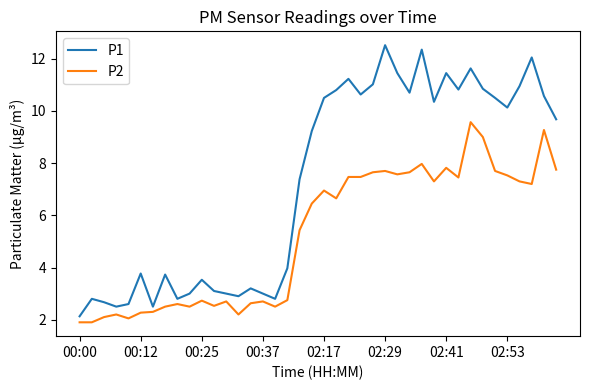

What is the minimum value shown in the chart?

1.9